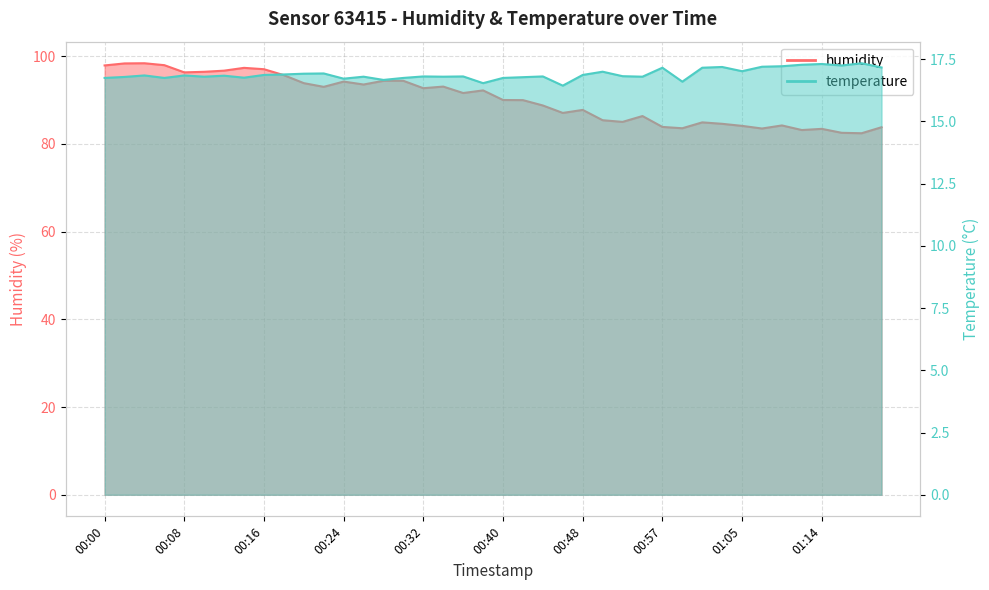

How many lines are shown in the chart?

2